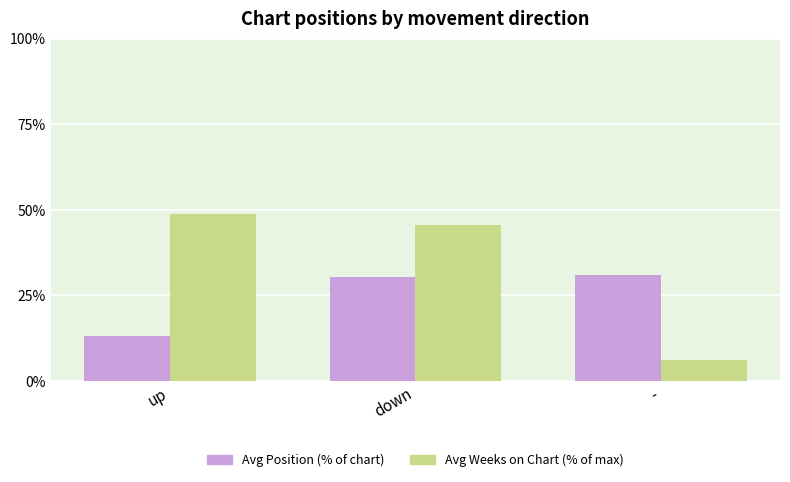

List the series in order of their overall mean, lowest first.

Avg Position (% of chart), Avg Weeks on Chart (% of max)